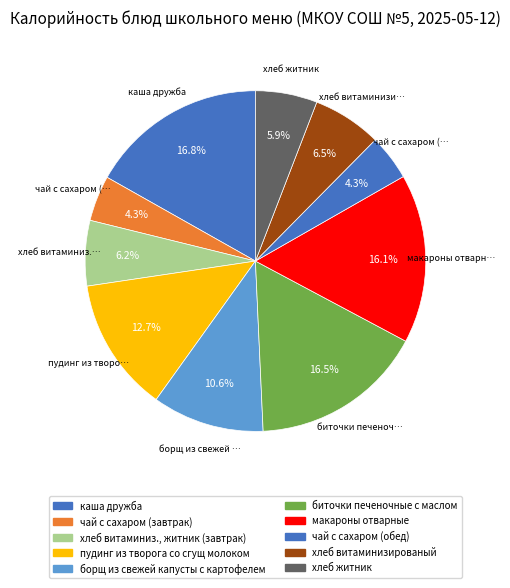

Is the sum of каша дружба and хлеб витаминизированый greater than half?

No